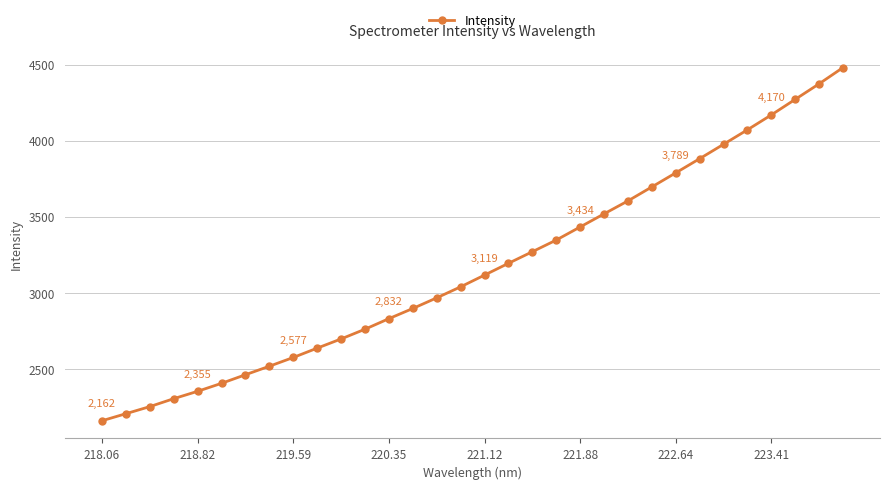

What is the difference between the second highest and second lowest values?

2165.7